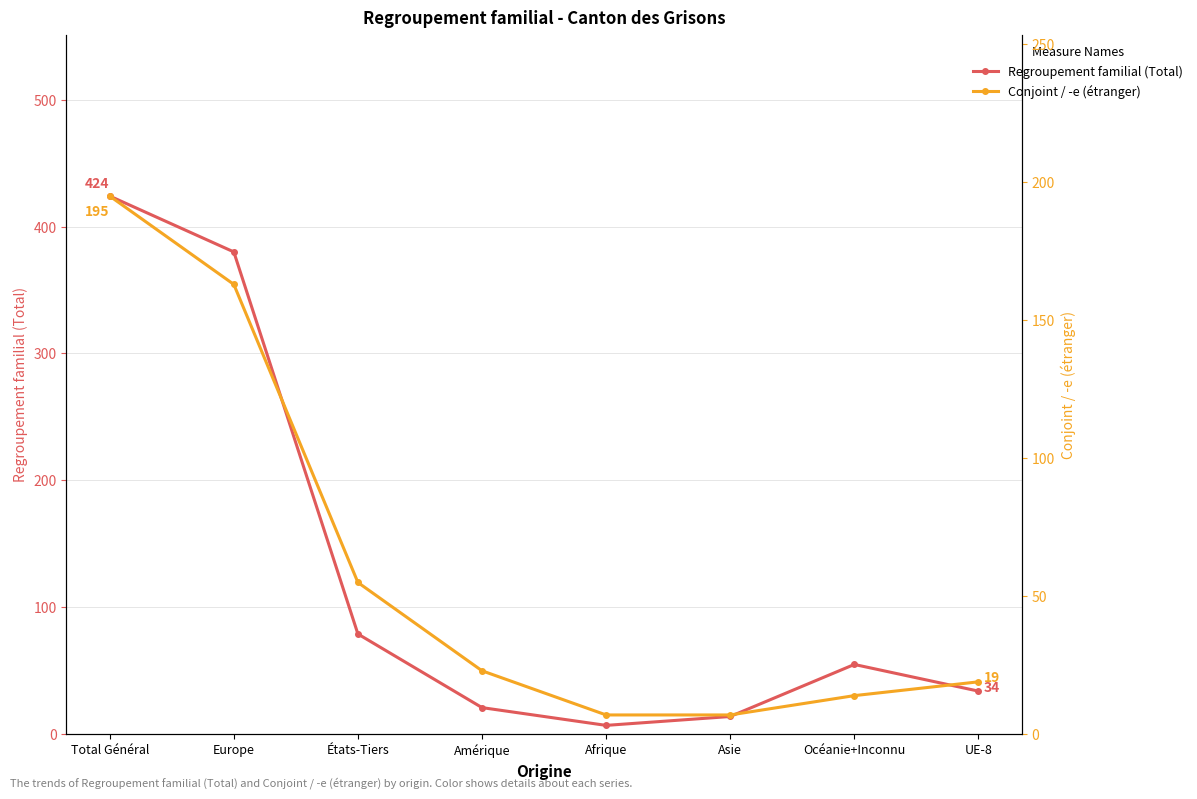

How many times do Regroupement familial (Total) and Conjoint / -e (étranger) cross each other?

1